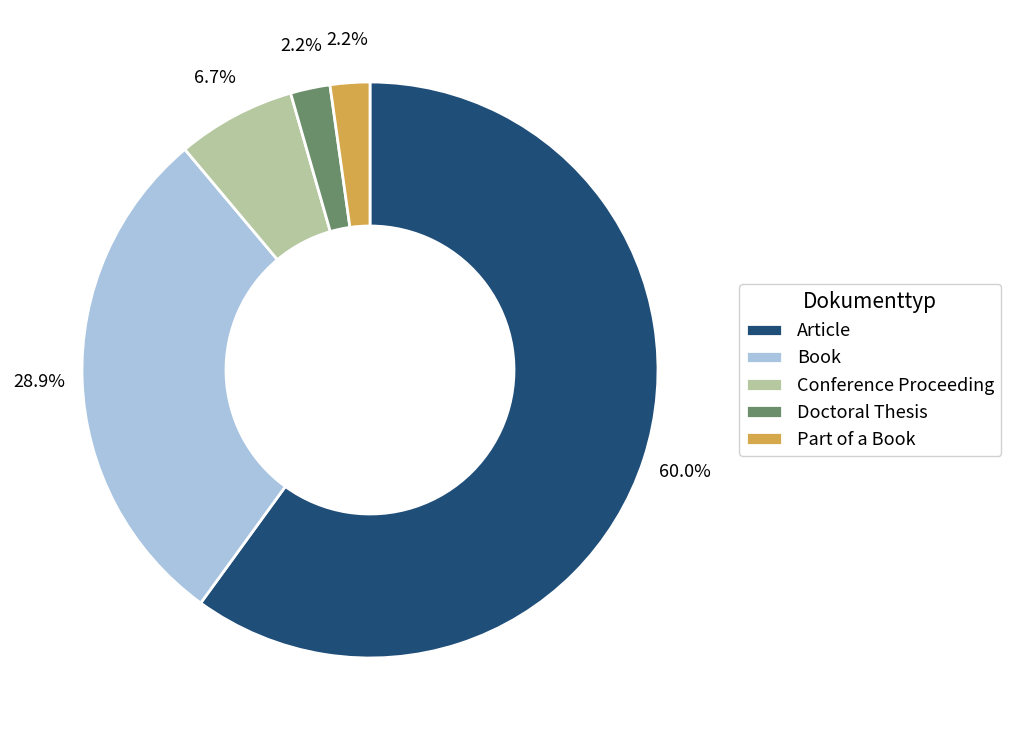

To the nearest percent, what portion does Book represent?

29%